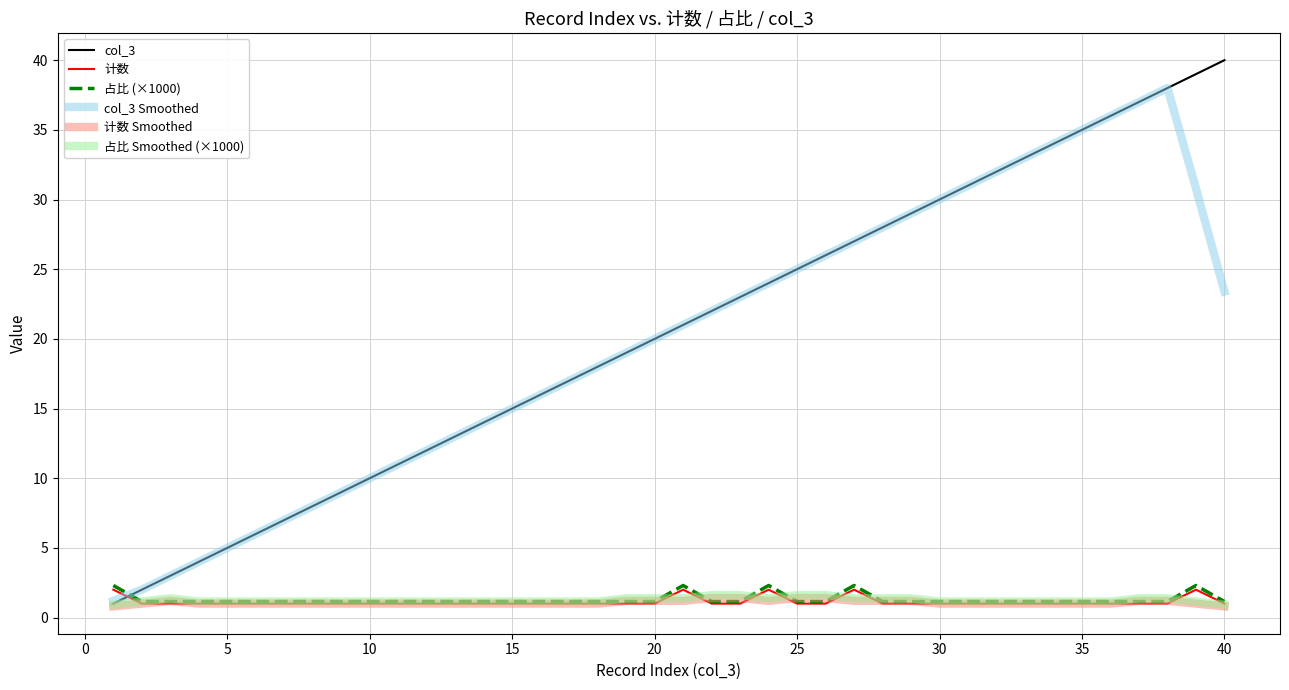

How many lines are shown in the chart?

6